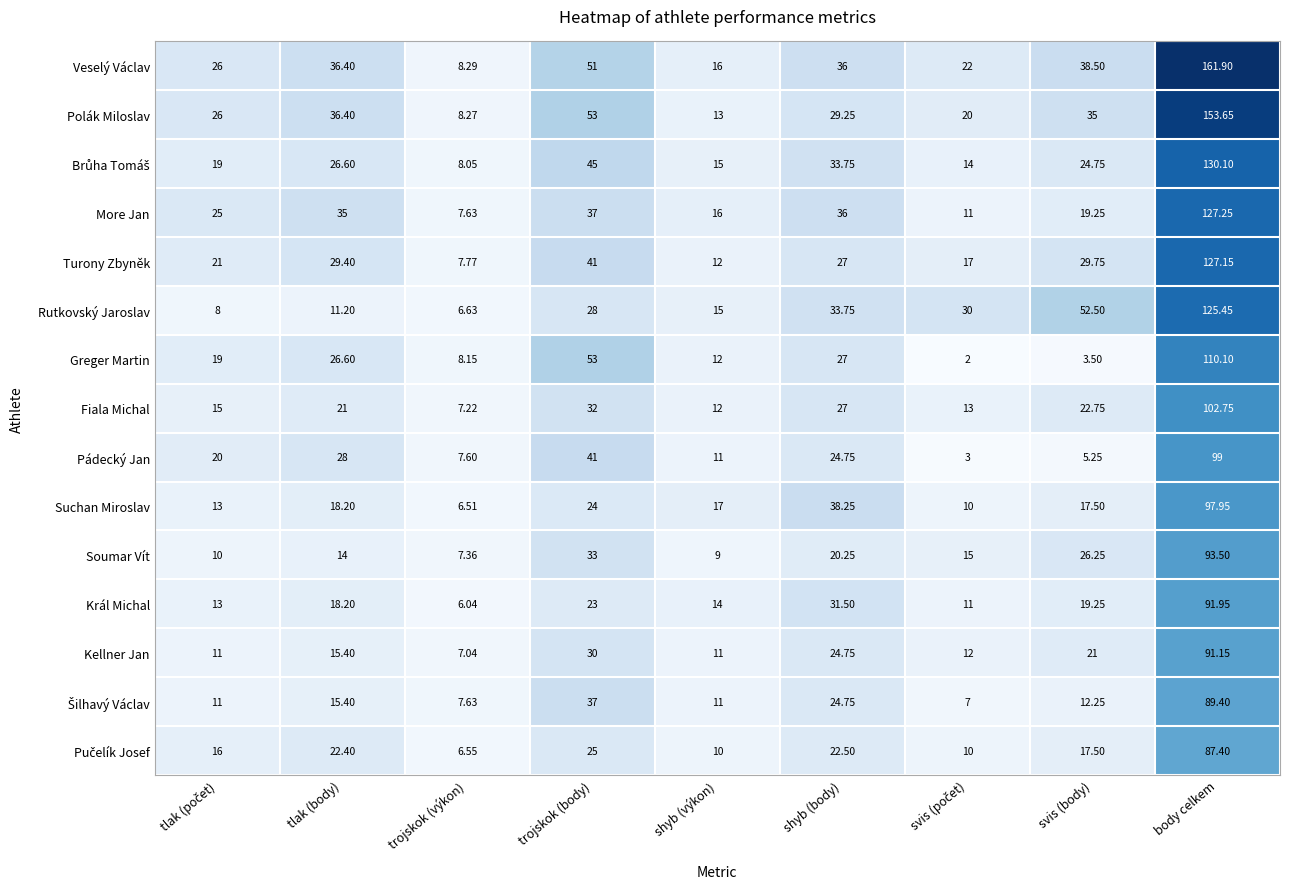

Between trojskok (výkon) and shyb (výkon), which series saw the biggest shift?

Suchan Miroslav